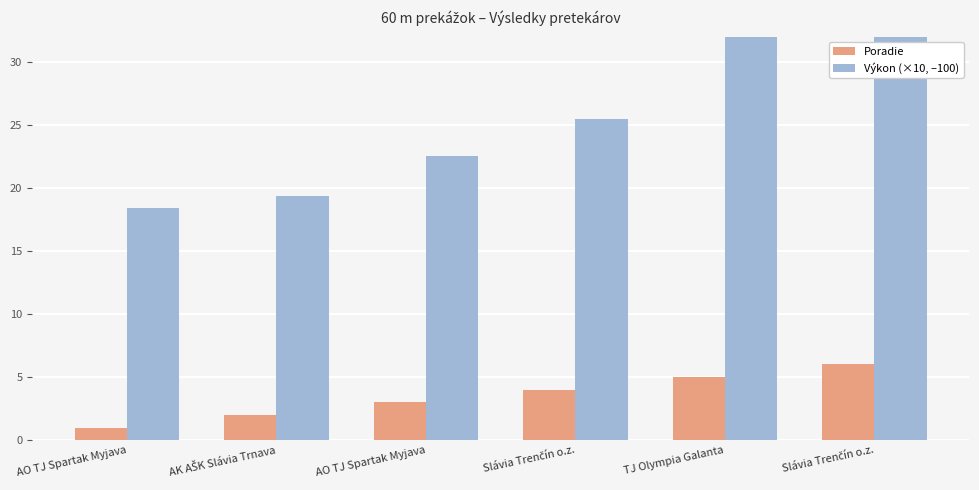

How many distinct data groups are displayed?

2